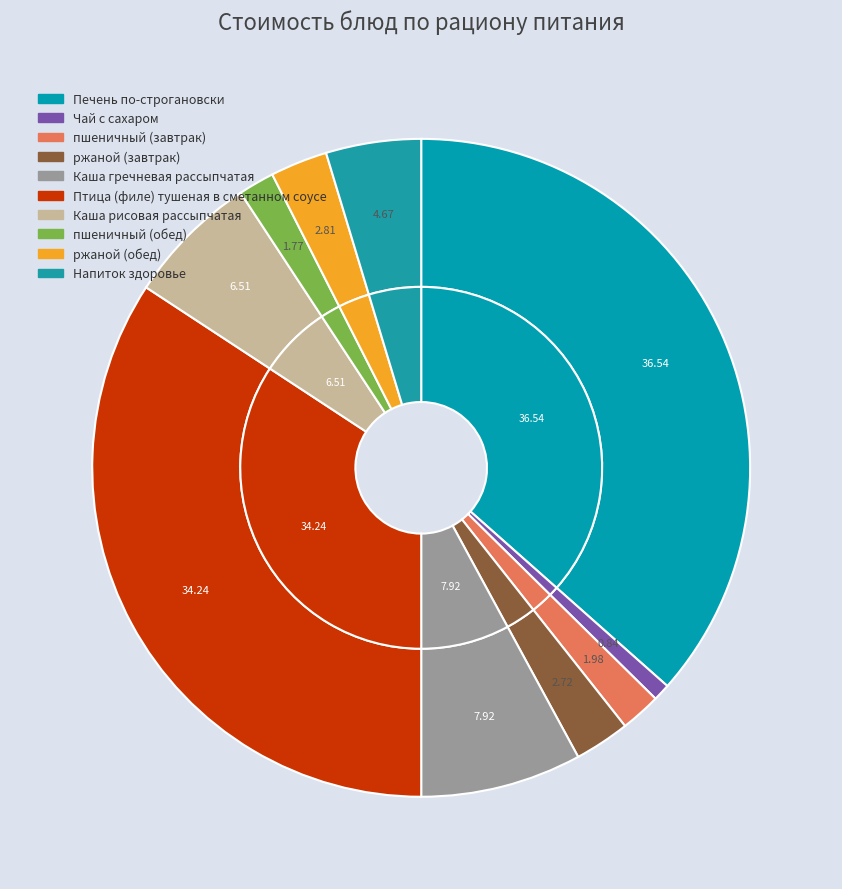

How many slices are in this pie chart?

10